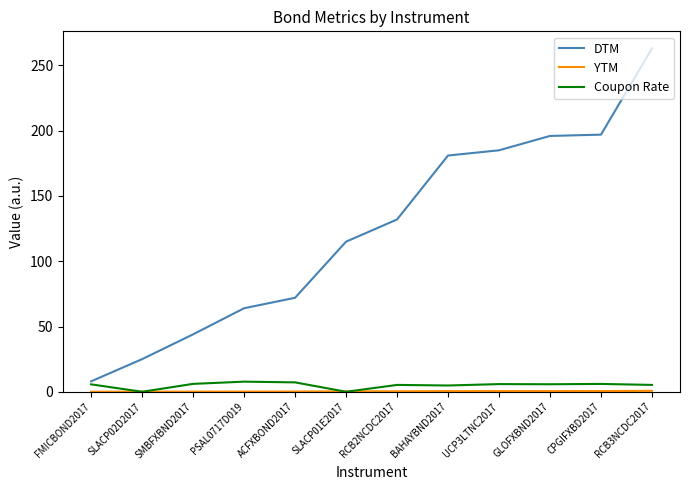

Count the number of data series in this chart.

3